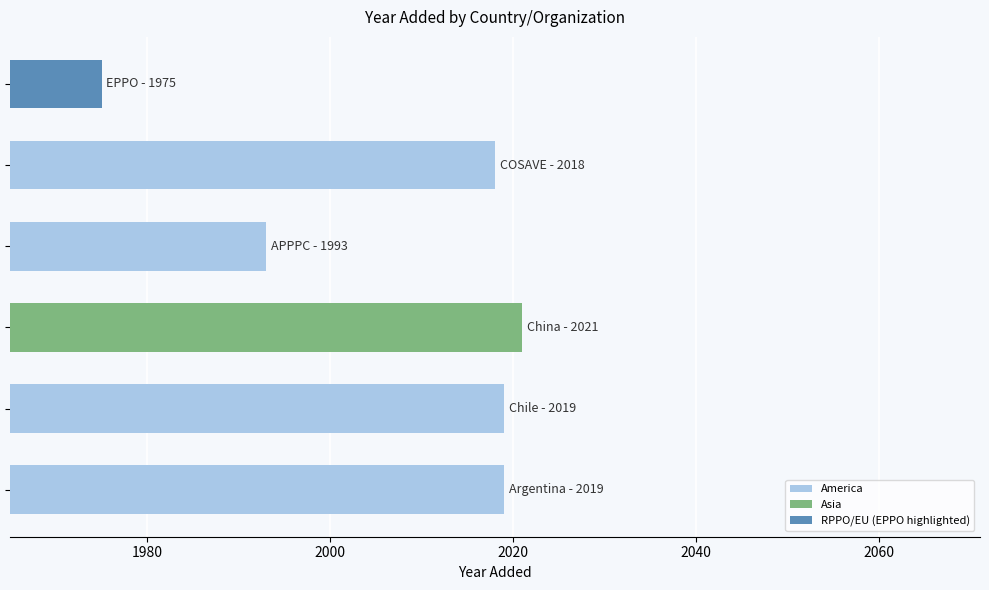

What is the minimum value shown in the chart?

1975